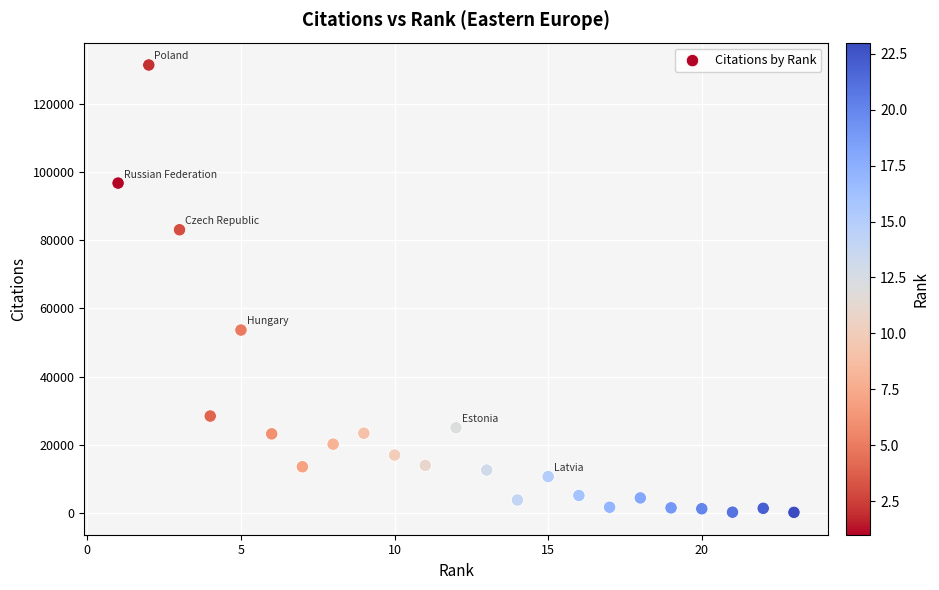

What Y value in the scatter plot is closest to 65799?

53664